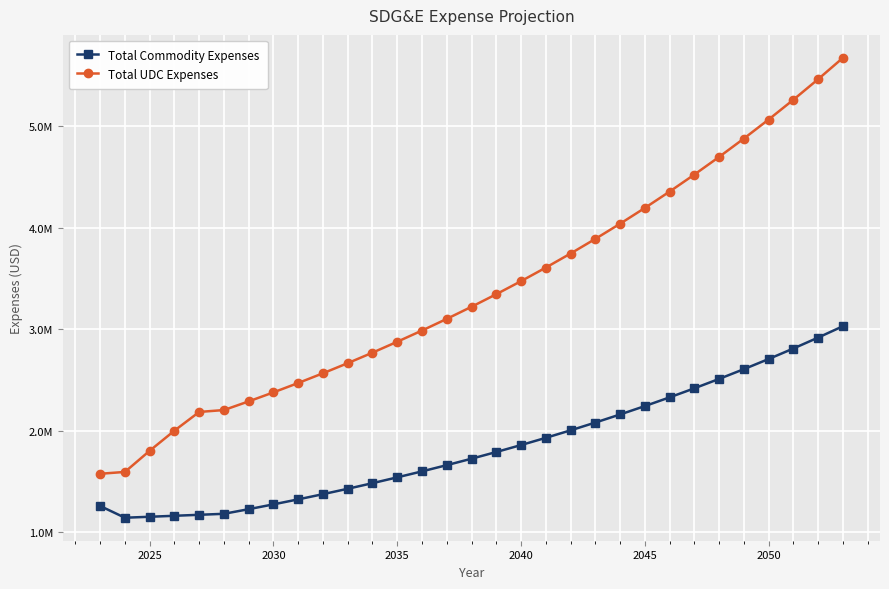

True or false: Total UDC Expenses and Total Commodity Expenses cross at least once.

False